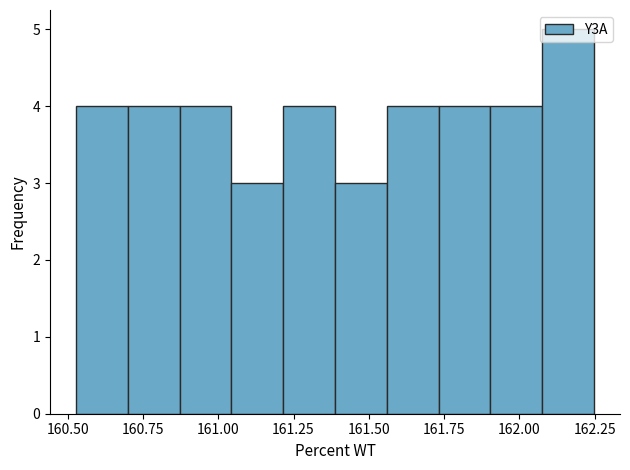

Read against the x-axis, roughly where is the centre of the tallest bar?

162.15